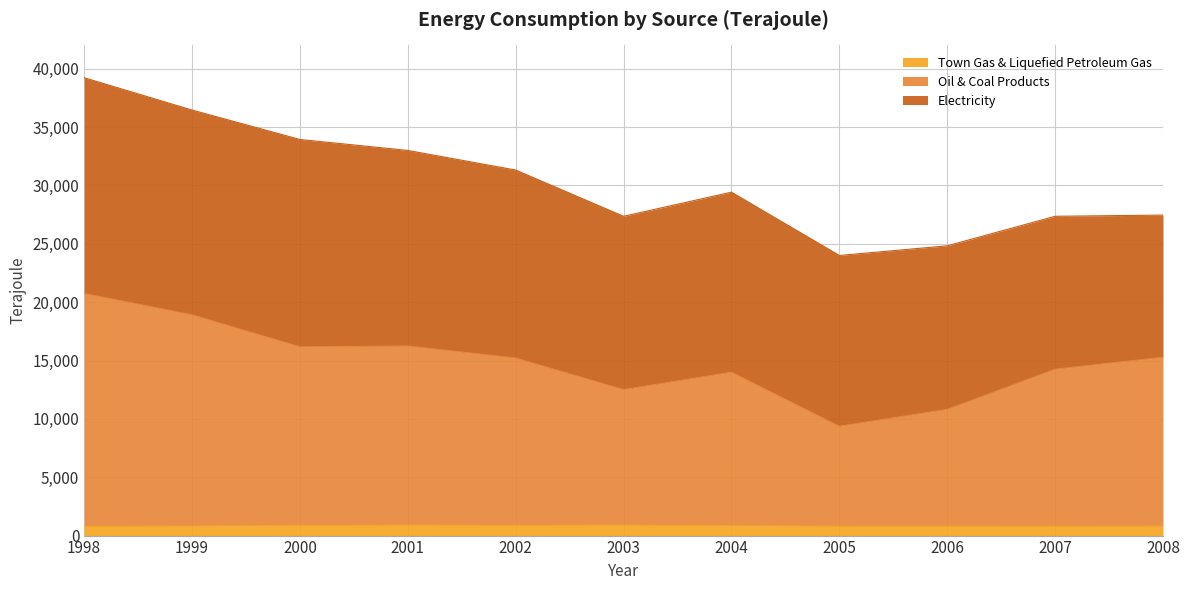

At which category is the sum across all series the highest?

1998